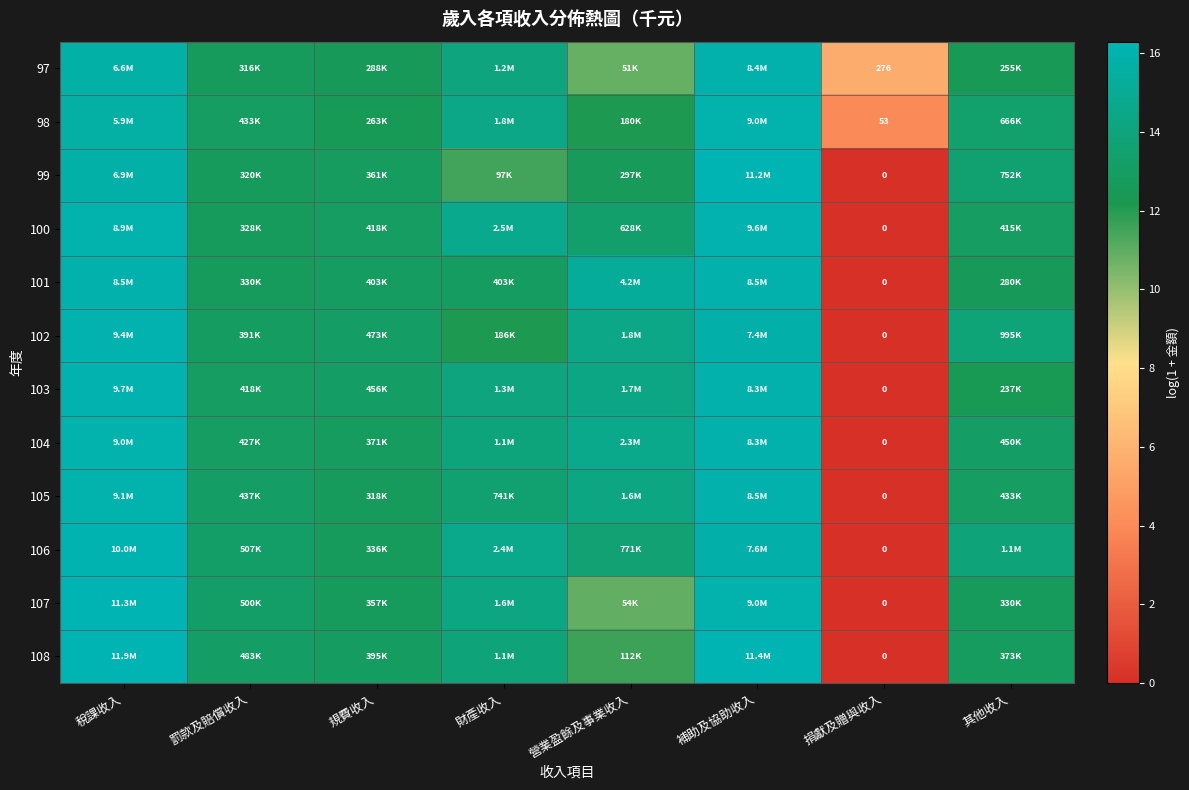

What is the difference between the second highest and minimum values in the 107 series?

16.0